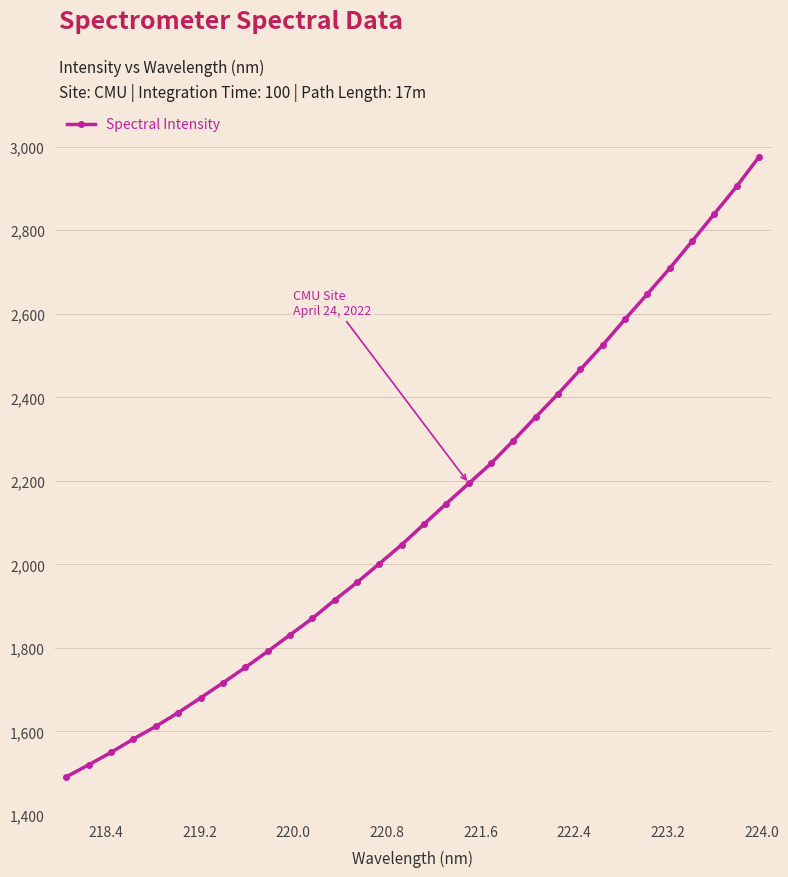

Count the number of categories in the chart.

32